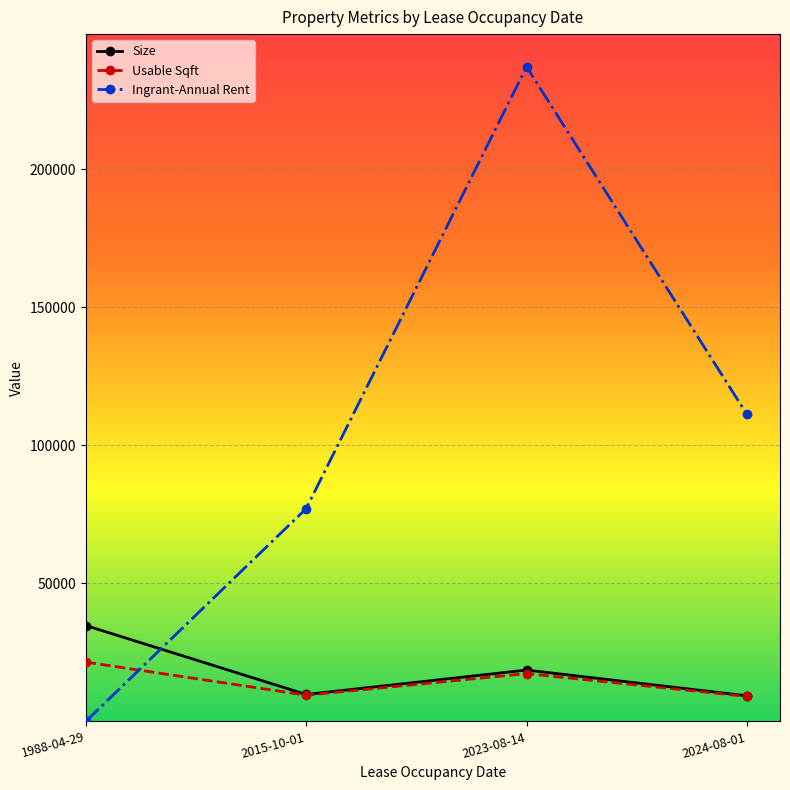

What is the label of the 3rd point from the right?

2015-10-01